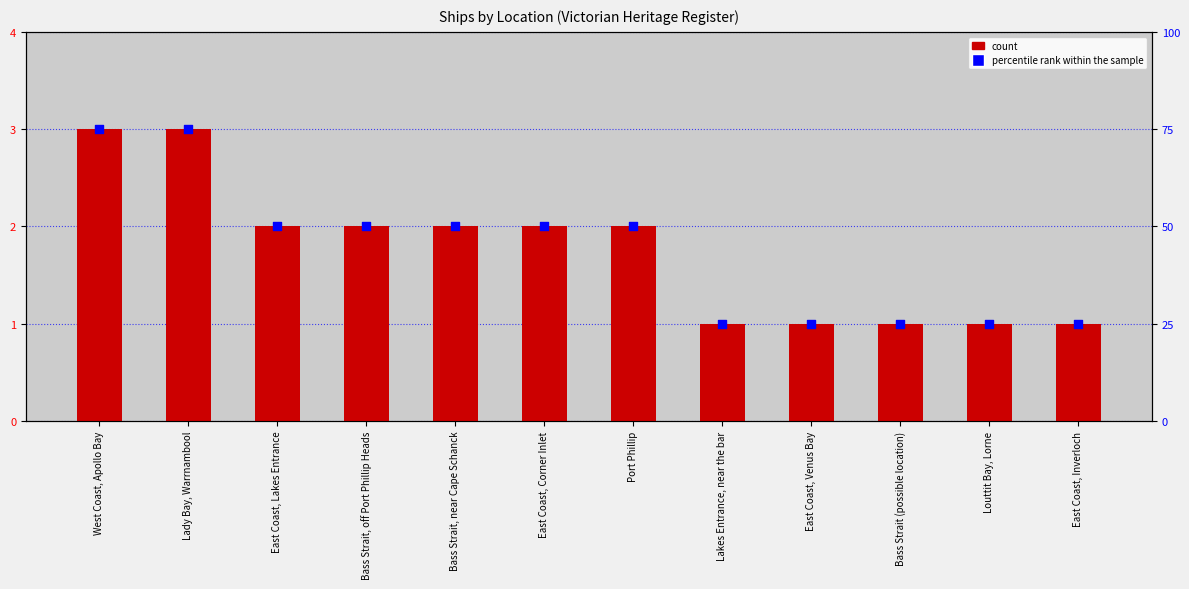

Is the value of count at Bass Strait (possible location) greater than the value of percentile rank within the sample at Bass Strait (possible location)?

No